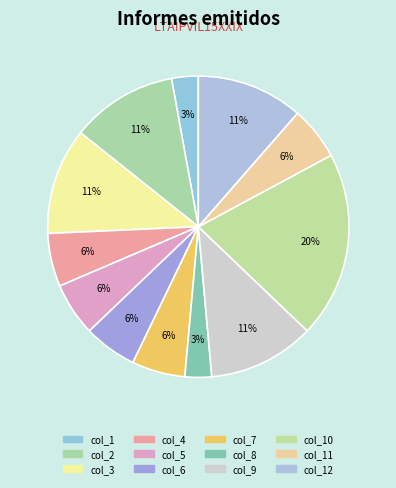

How many segments does this pie chart have?

12